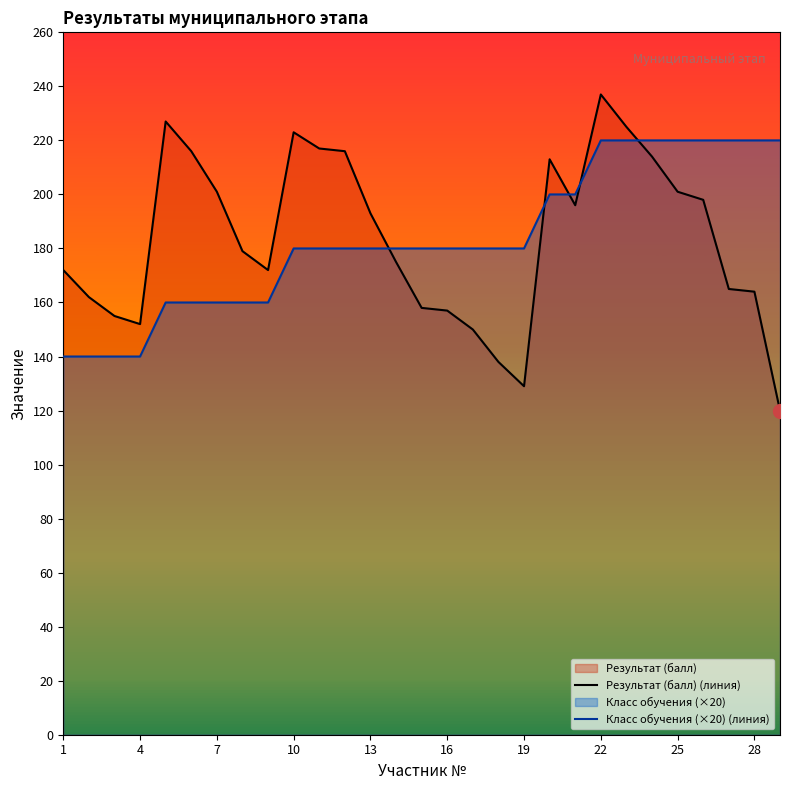

What is the maximum value shown in the chart?

237